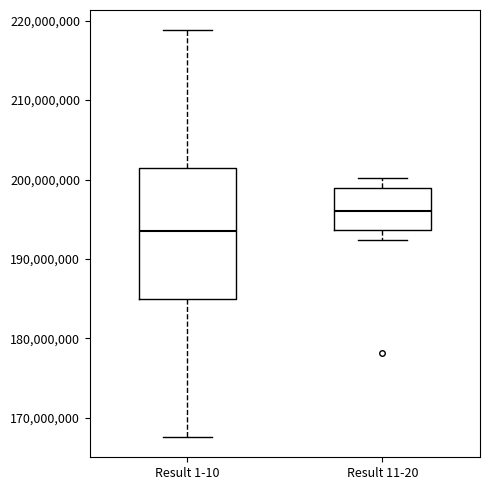

Which box is the tallest, from its lower edge to its upper edge?

Result 1-10